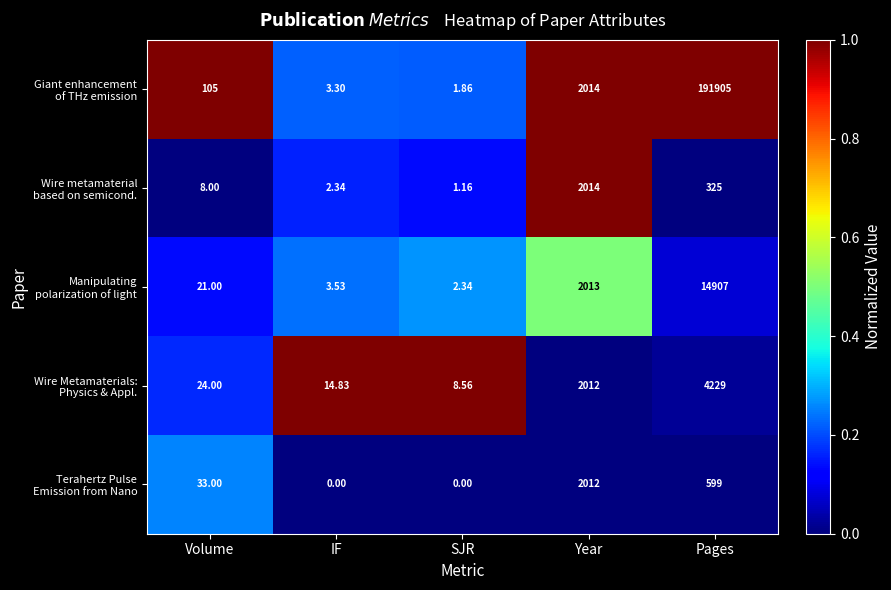

How many data points does each series have?

5